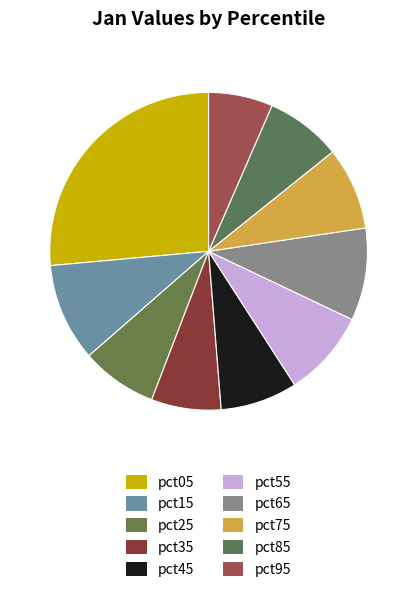

To the nearest percent, what portion does pct25 represent?

8%